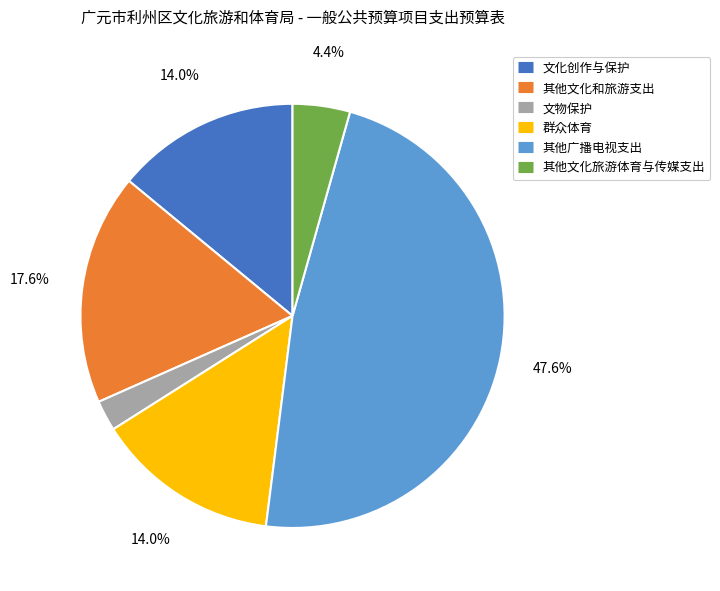

True or false: 群众体育 accounts for 6% of the total.

False